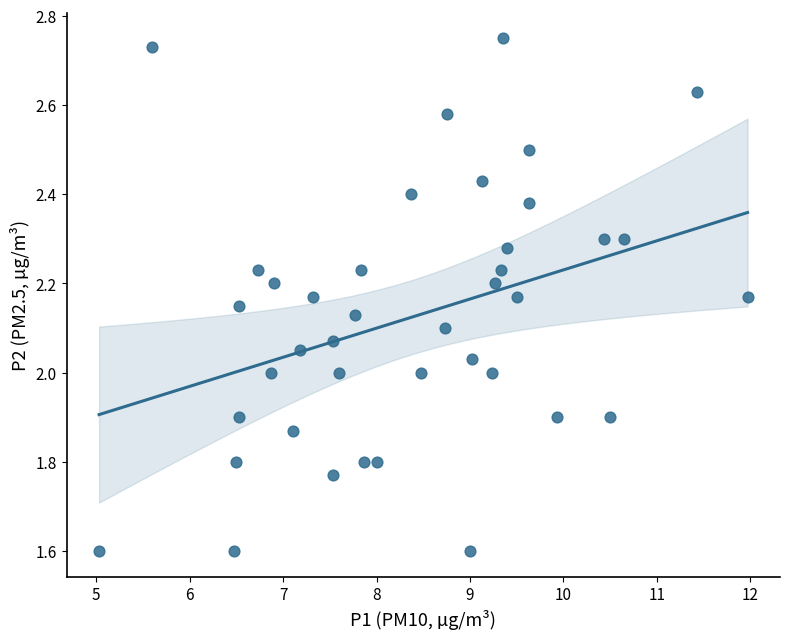

What is the range of X values (max minus min)?

6.9